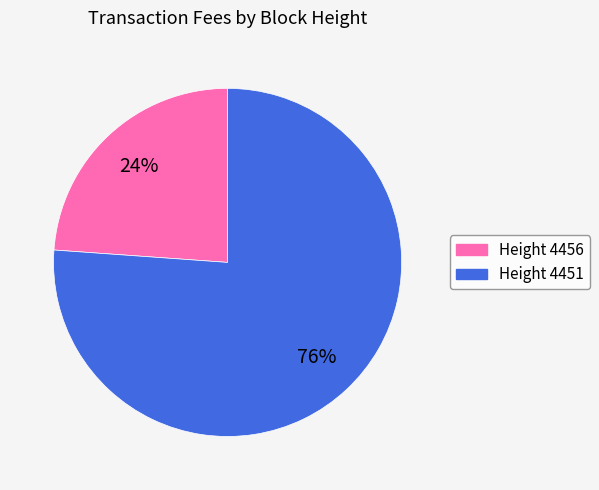

Combined, do Height 4451 and Height 4456 account for over 50%?

Yes